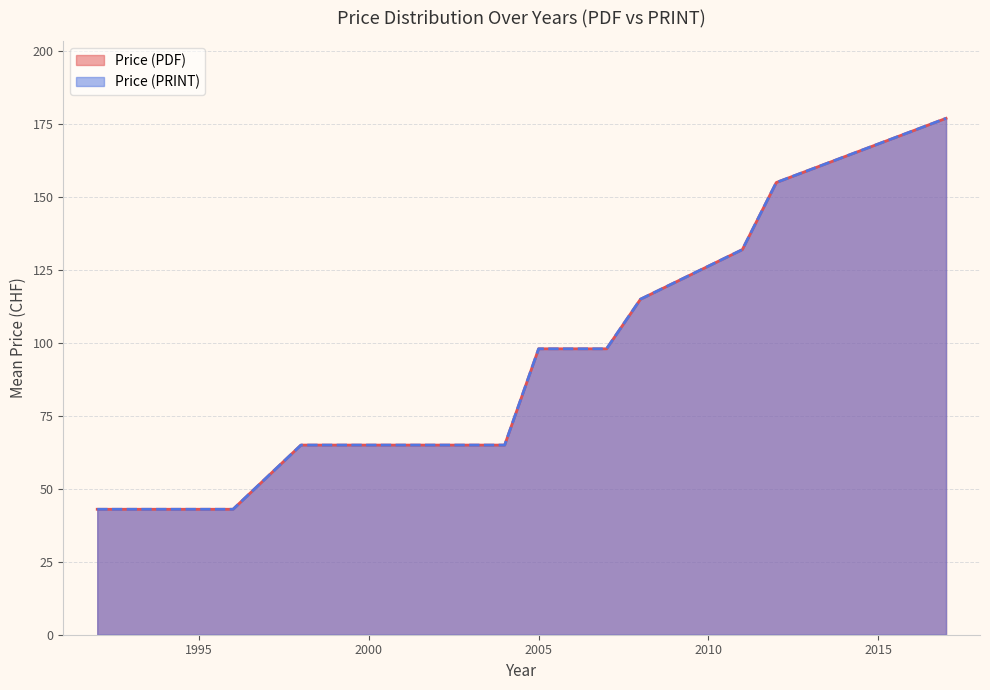

What is the sum of all Price (PDF) values?

2264